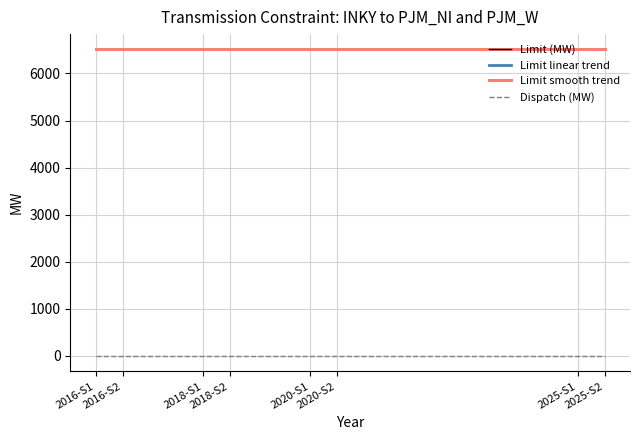

Which series has the widest spread of values?

Limit smooth trend